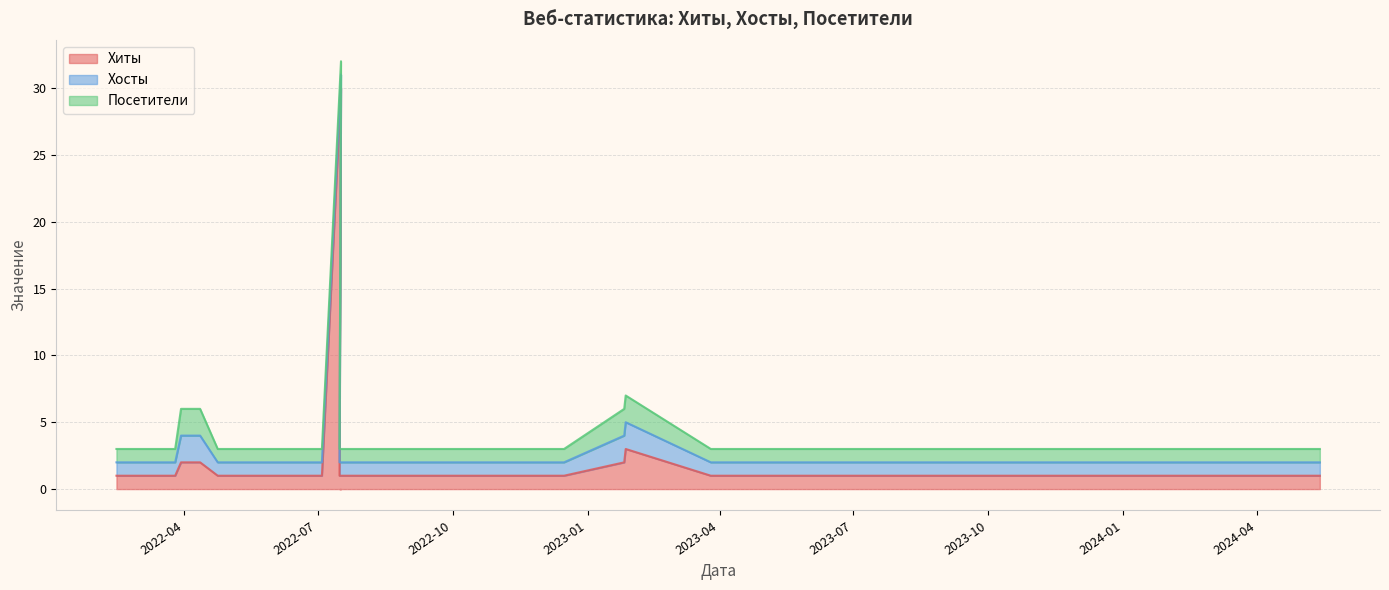

At 2022-03-18, list the series in order from largest to smallest.

Хиты, Хосты, Посетители